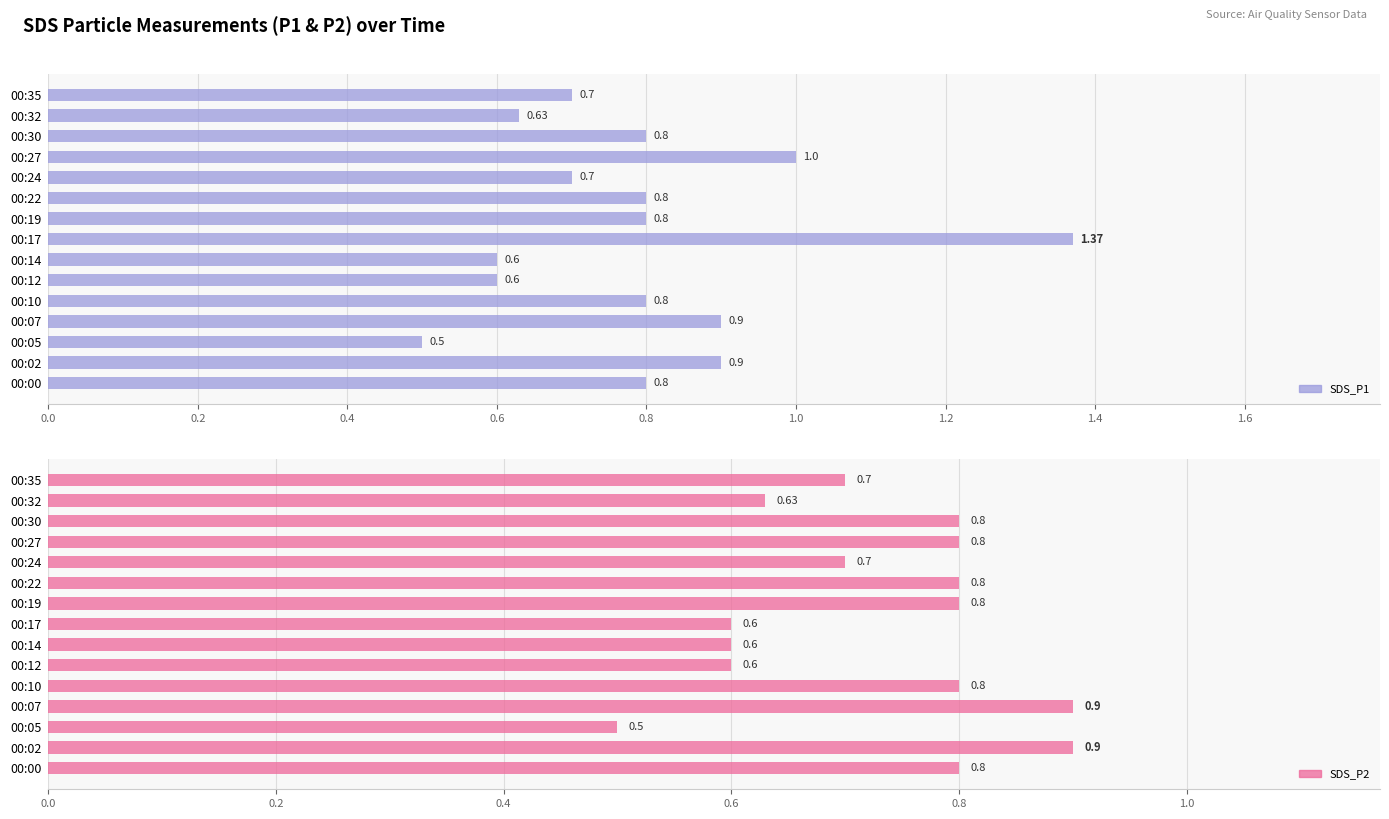

Which series has the widest spread of values?

SDS_P1